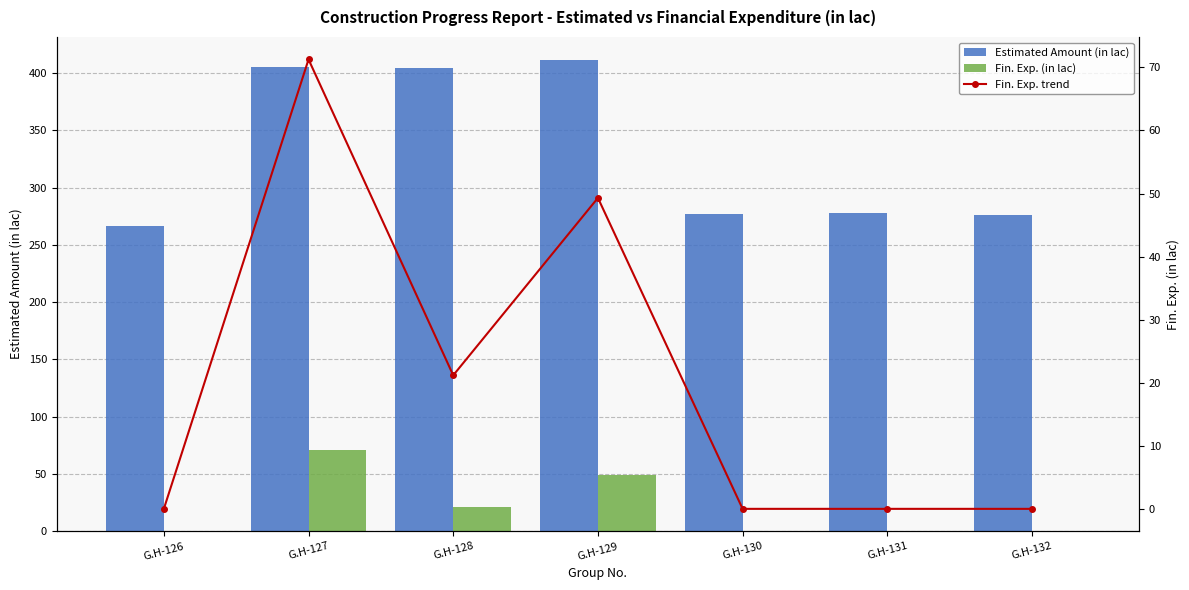

At how many categories does at least one series exceed 254?

7